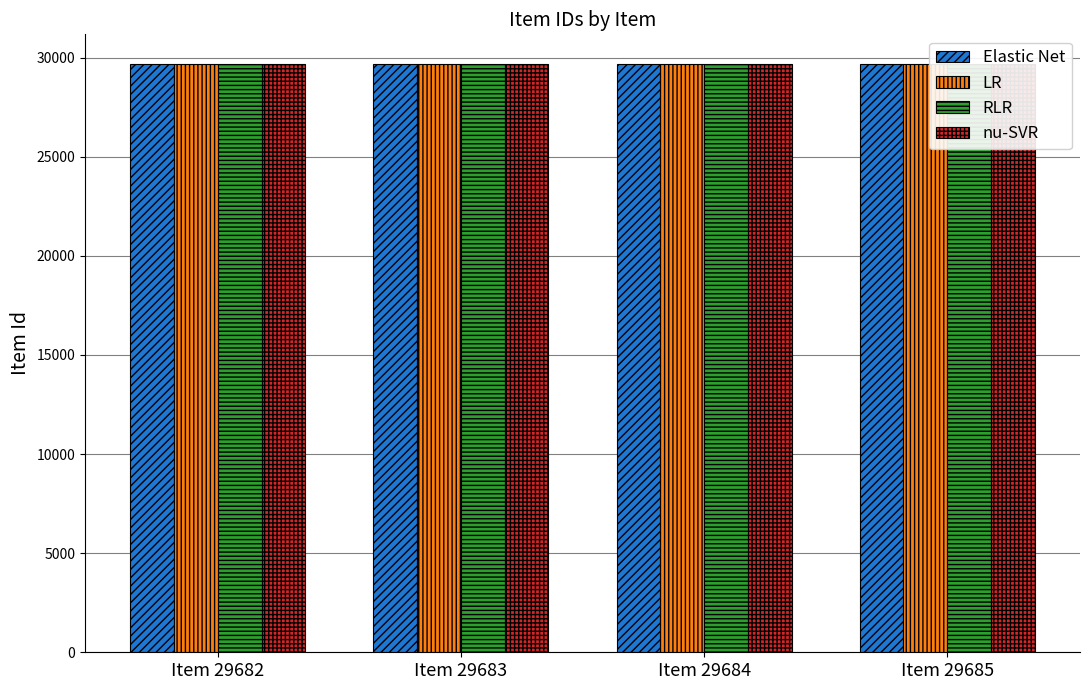

Does the chart contain any negative values?

No